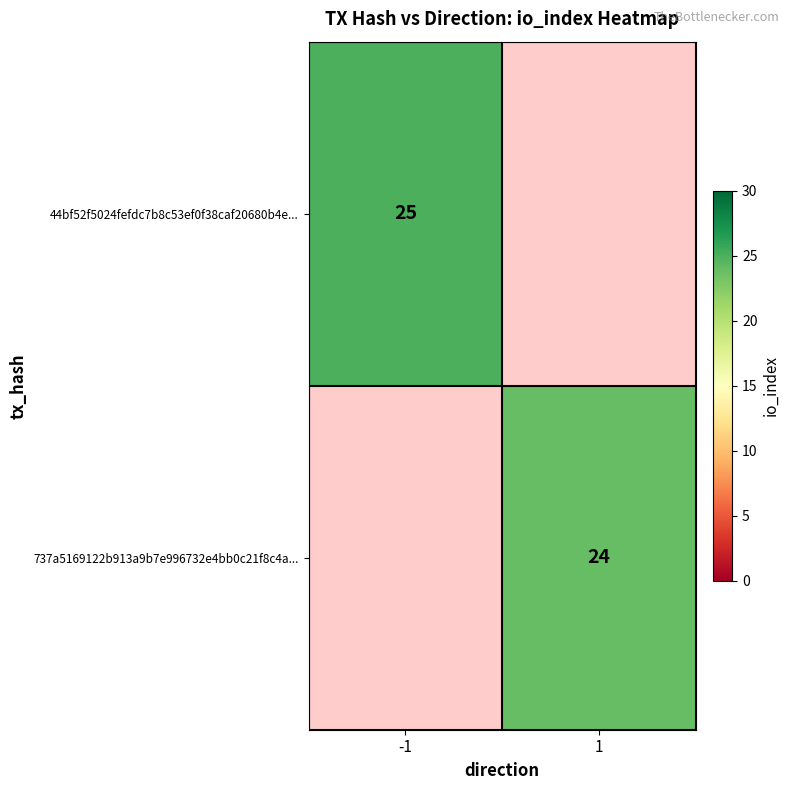

Which has a higher value, 1 or -1?

-1